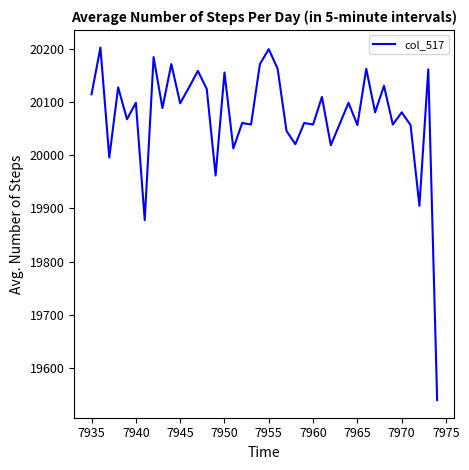

What is the difference between the maximum and minimum values?

664